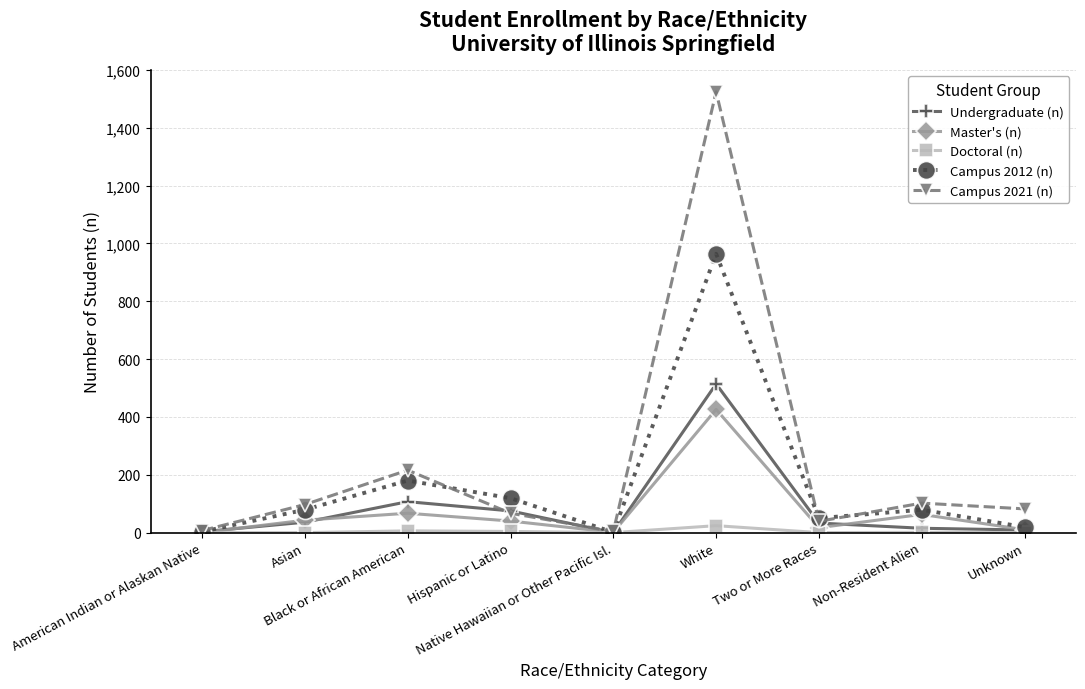

Which category has the highest value in the Master's (n) series?

White